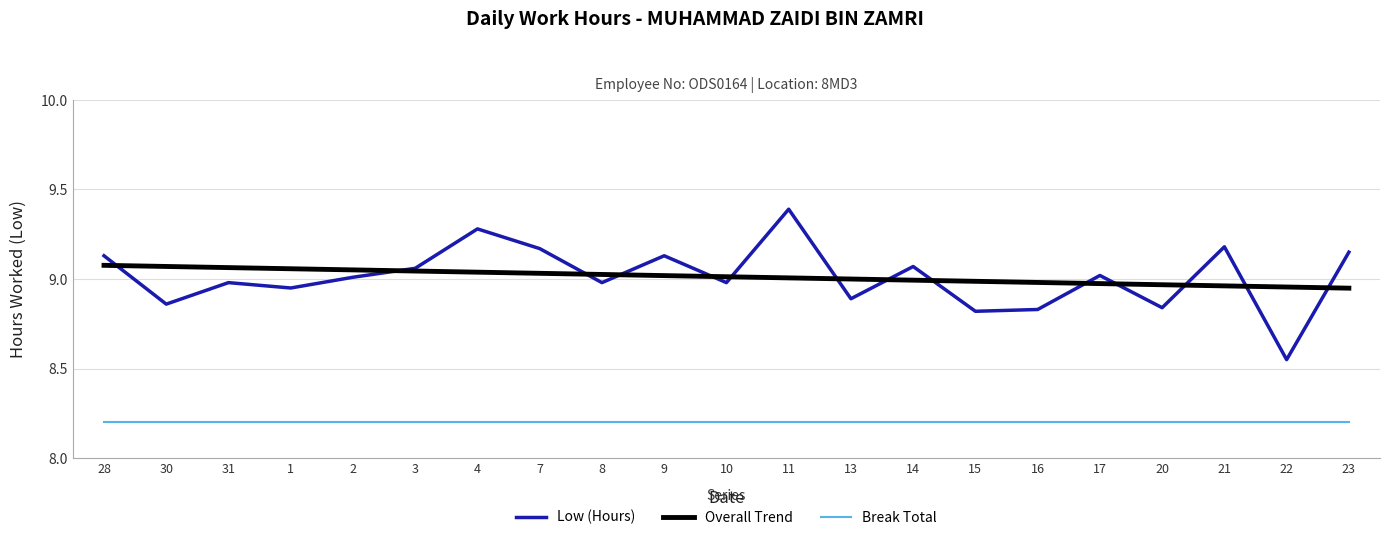

What is the difference between the maximum and minimum values in the Low (Hours) series?

0.8